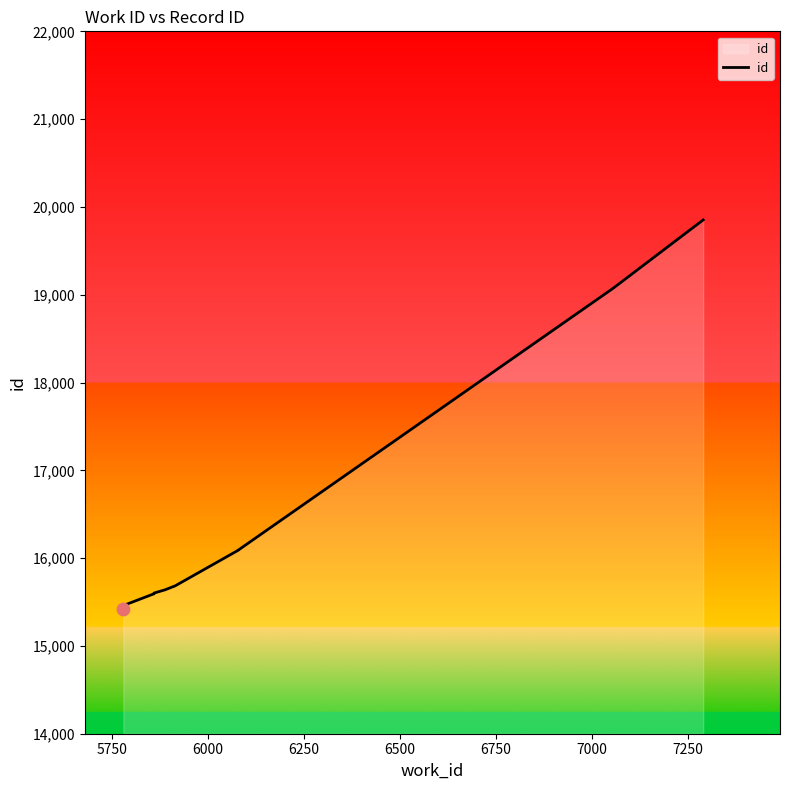

Which has a higher value, 7000 or 6250?

7000